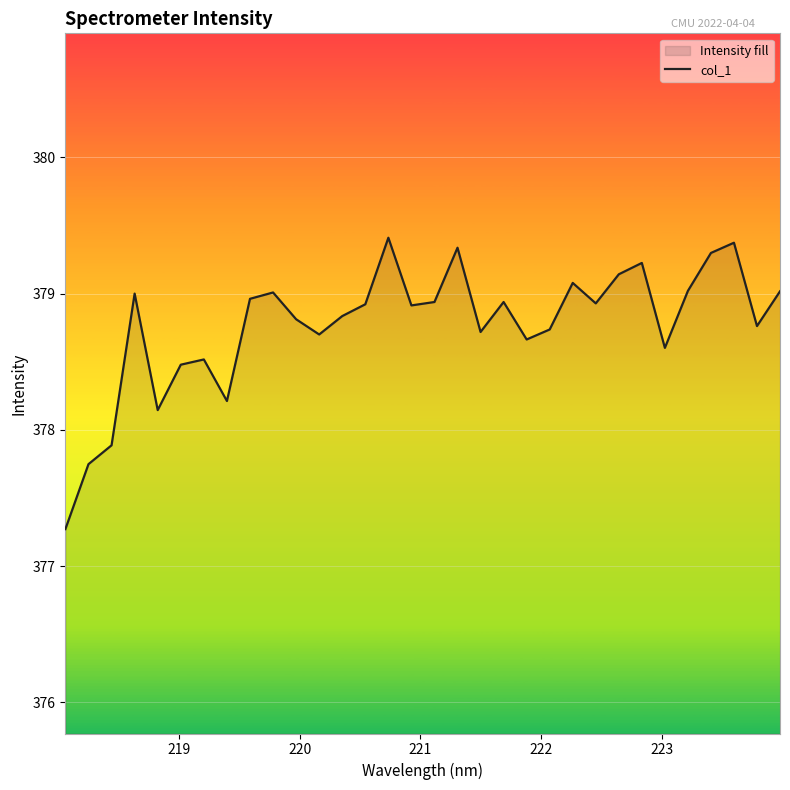

How many series are shown in this chart?

1